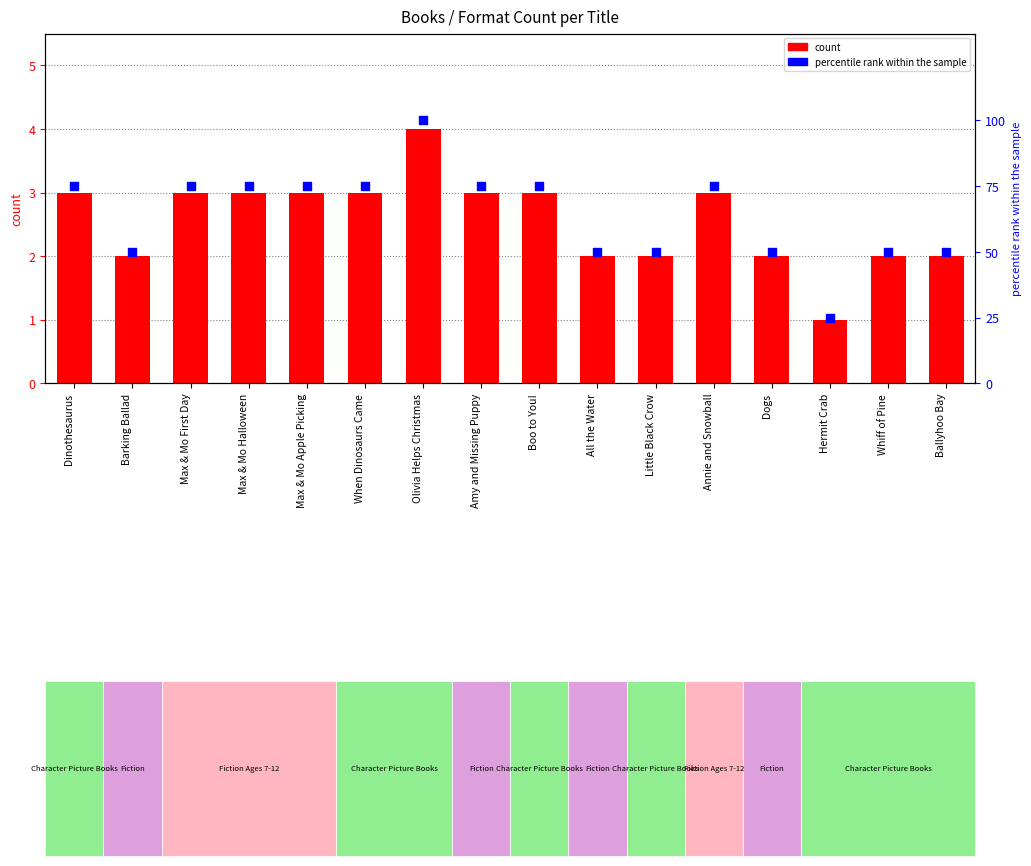

At how many categories does at least one series exceed 27?

15